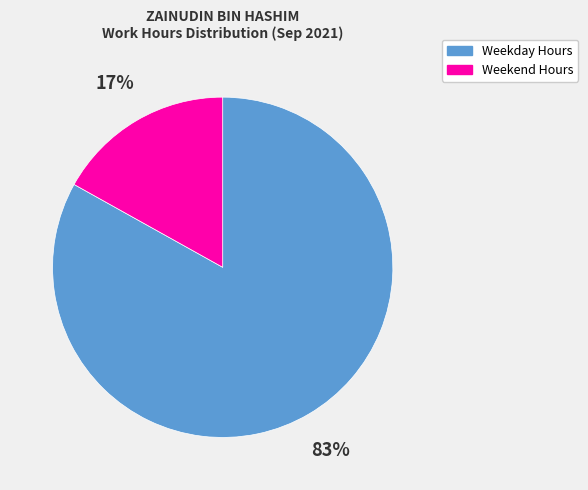

To the nearest percent, what is the average slice percentage?

50%